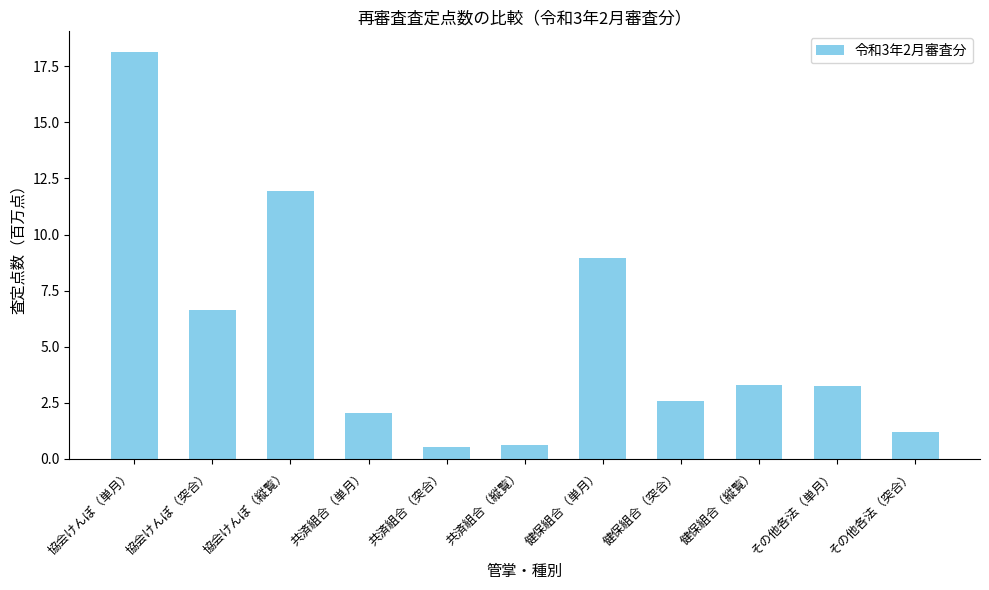

What is the change in value from 健保組合（単月） to 健保組合（縦覧）?

-5.7